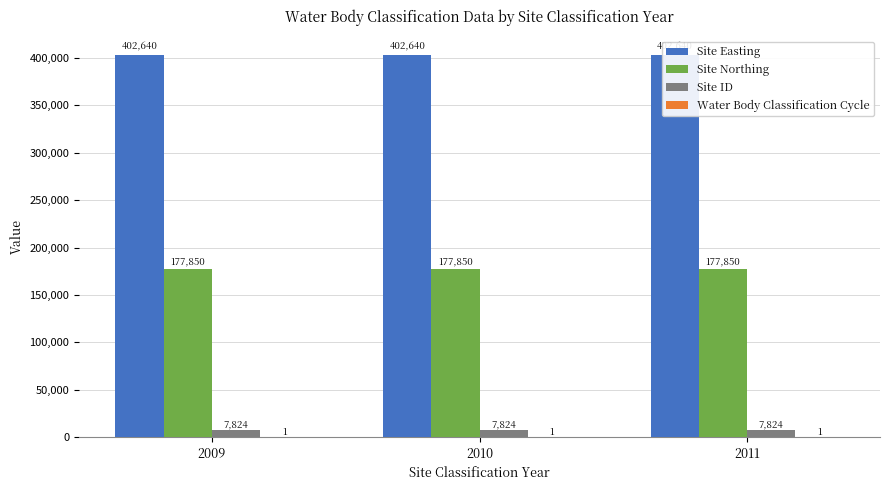

How many data points does each series have?

3